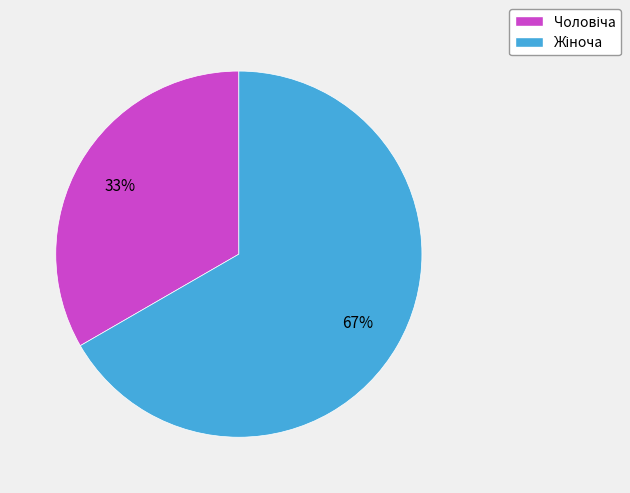

Is there any slice that represents more than half of the pie?

Yes